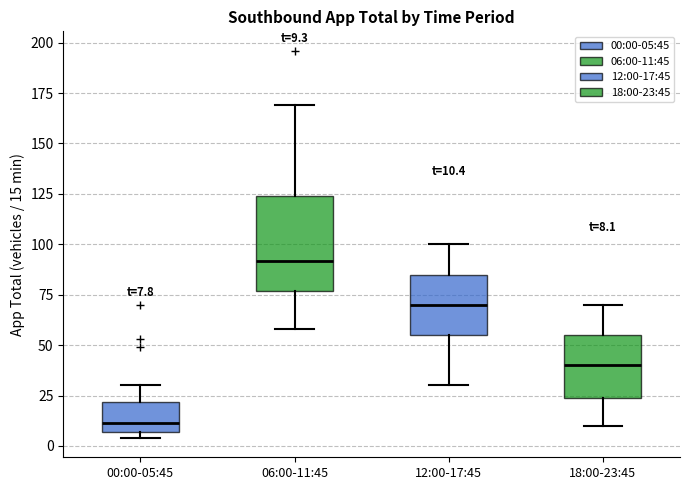

Which box has the lowest median line?

00:00-05:45